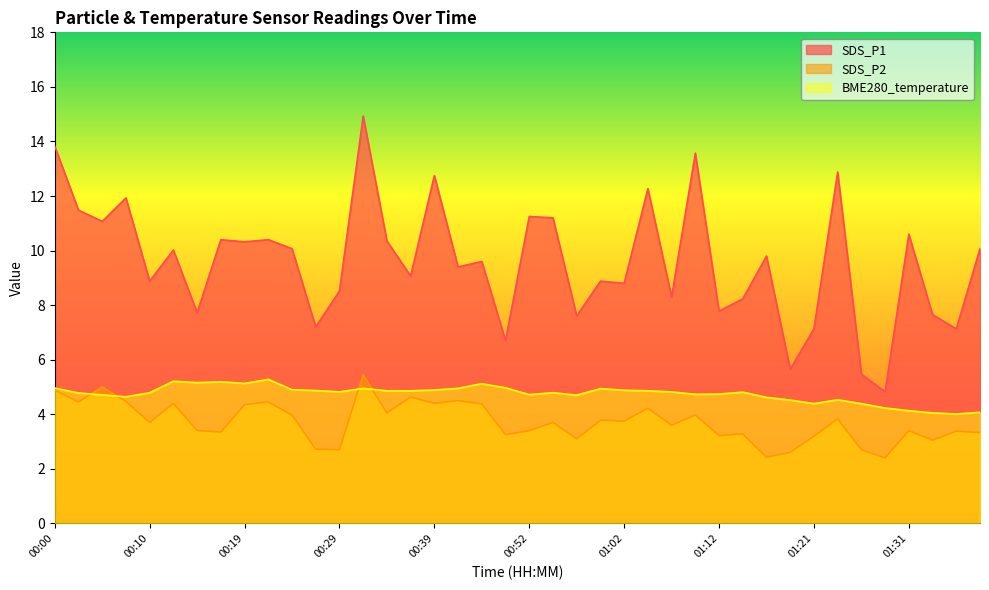

At which category is the sum across all series the highest?

00:32